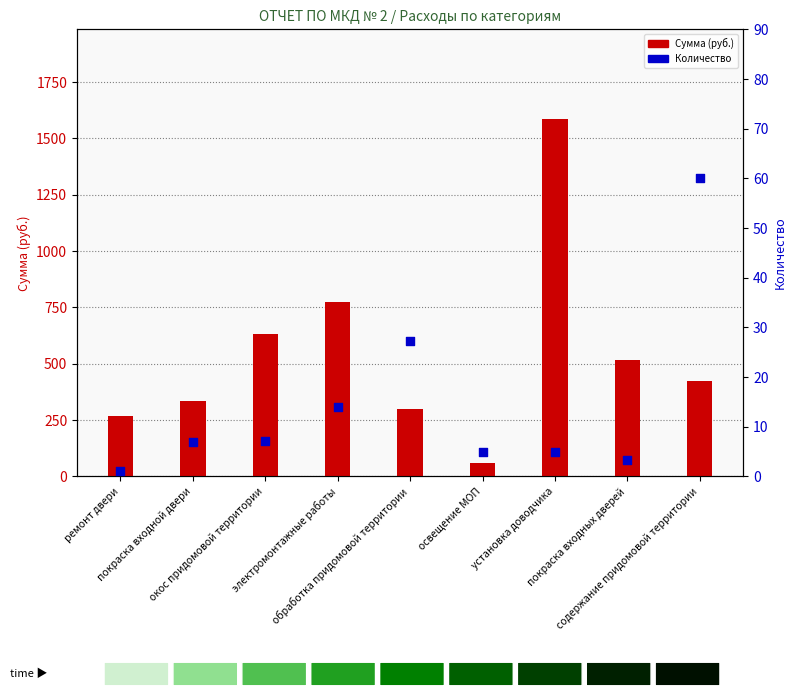

Which series has the widest spread of Y values?

Сумма (руб.)